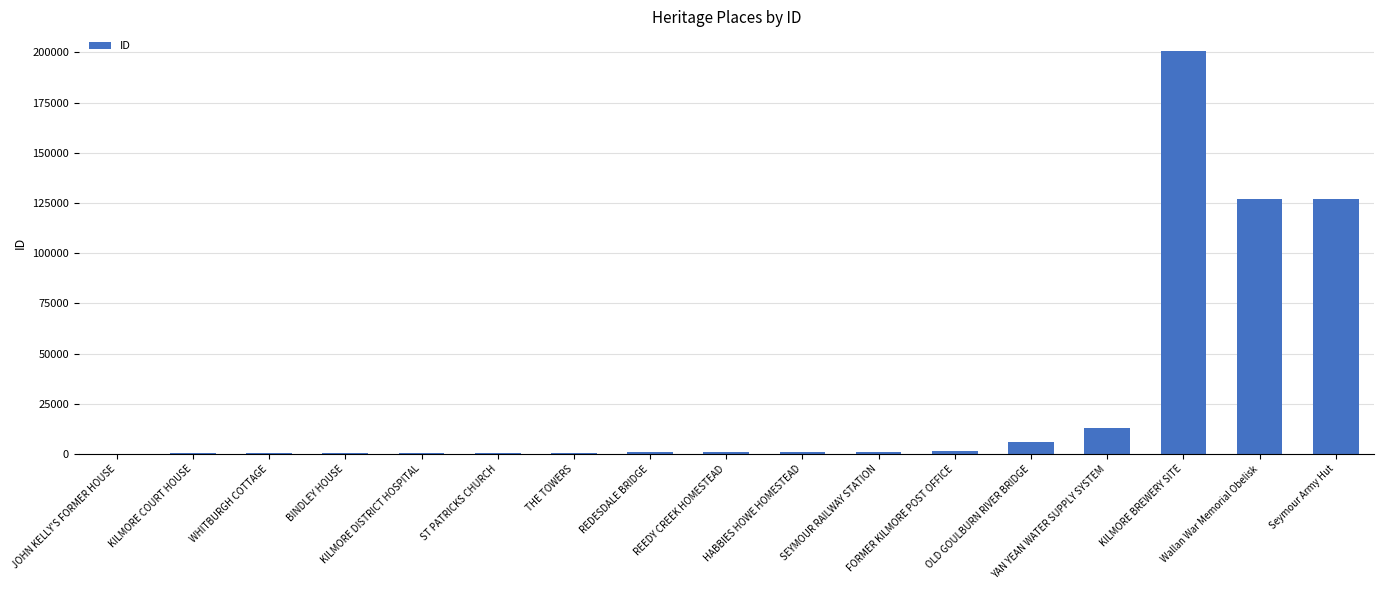

Between JOHN KELLY'S FORMER HOUSE and OLD GOULBURN RIVER BRIDGE, which is larger?

OLD GOULBURN RIVER BRIDGE